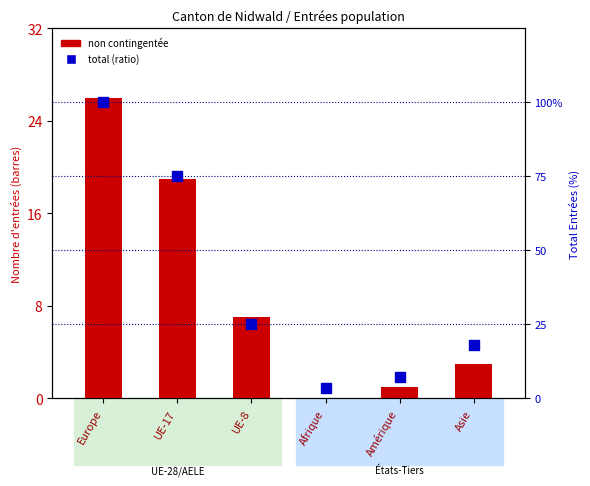

At which category is the sum across all series the highest?

Europe